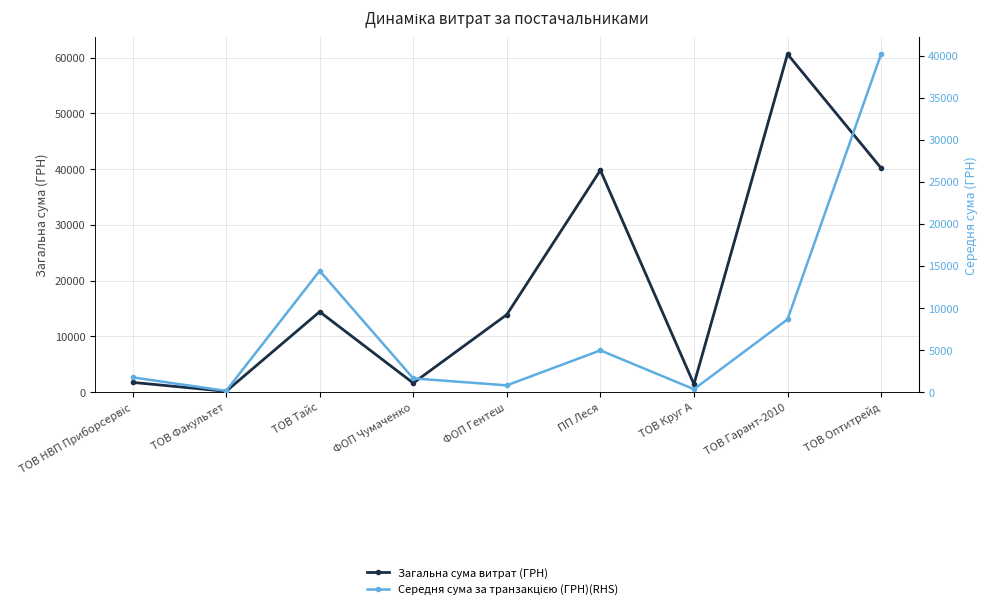

The value of Середня сума за транзакцією (ГРН)(RHS) at ТОВ НВП Приборсервіс is 1768.6. True or false?

True